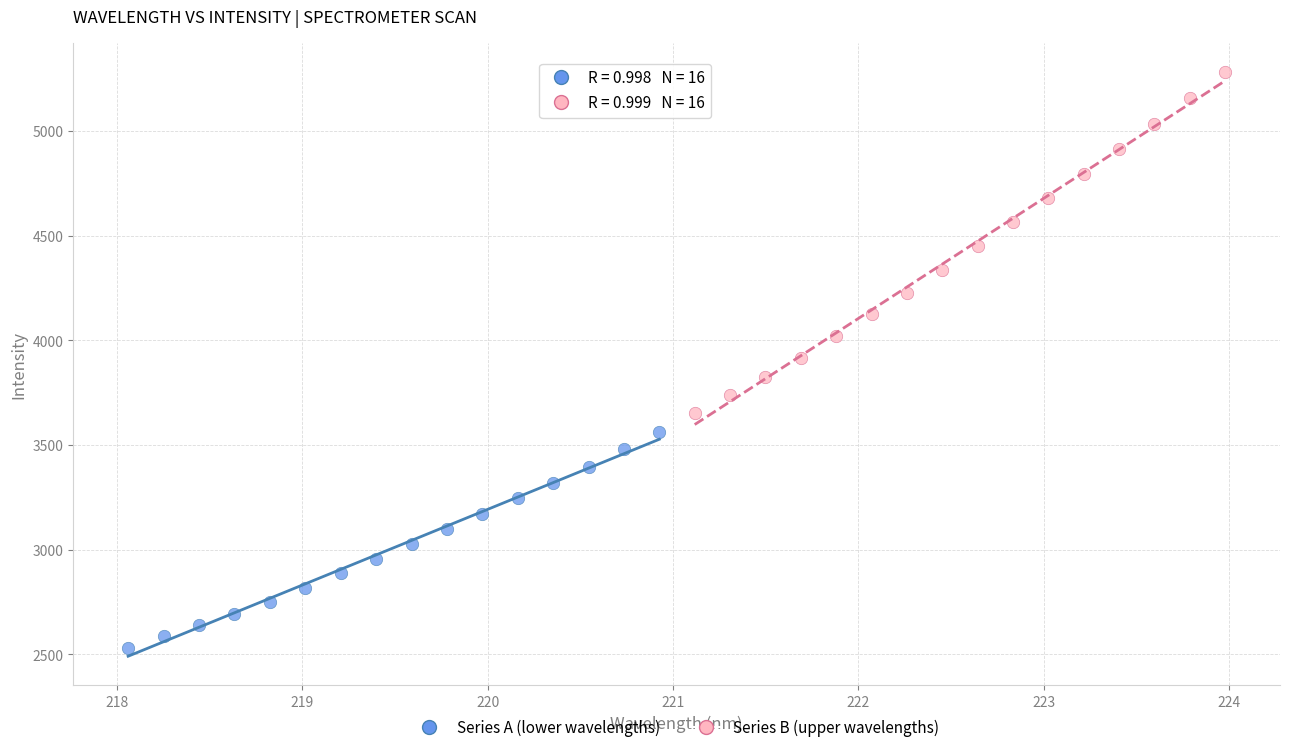

Which series reaches the maximum Y coordinate?

Series B (upper wavelengths)